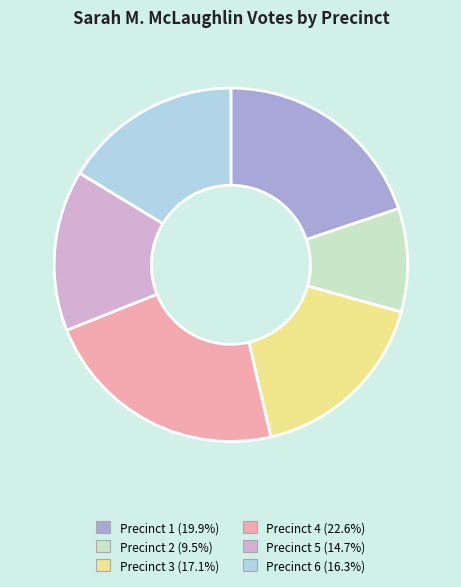

Does Precinct 5 represent more than half of the total?

No